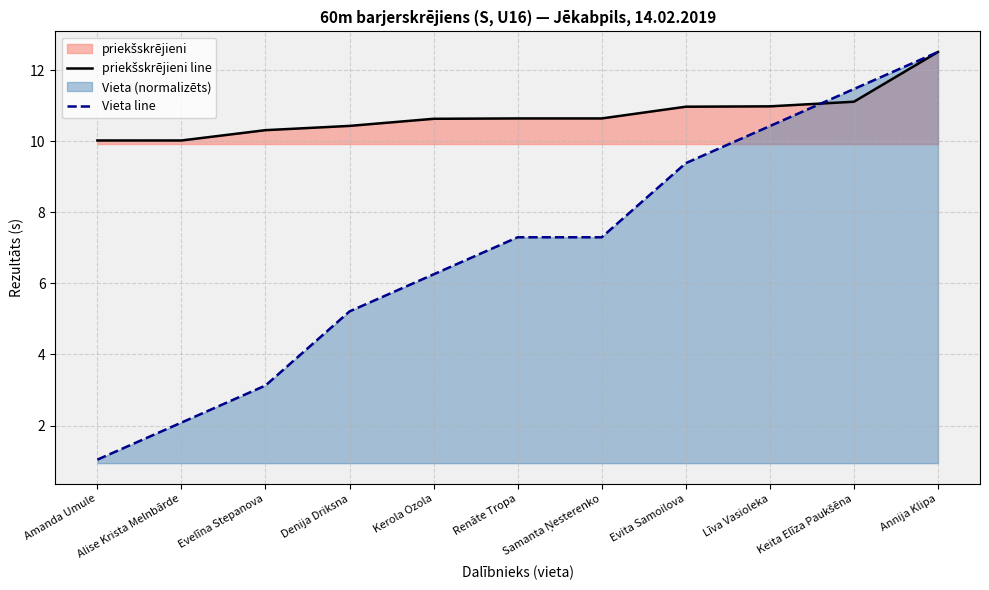

At which category is the sum across all series the highest?

Annija Klipa